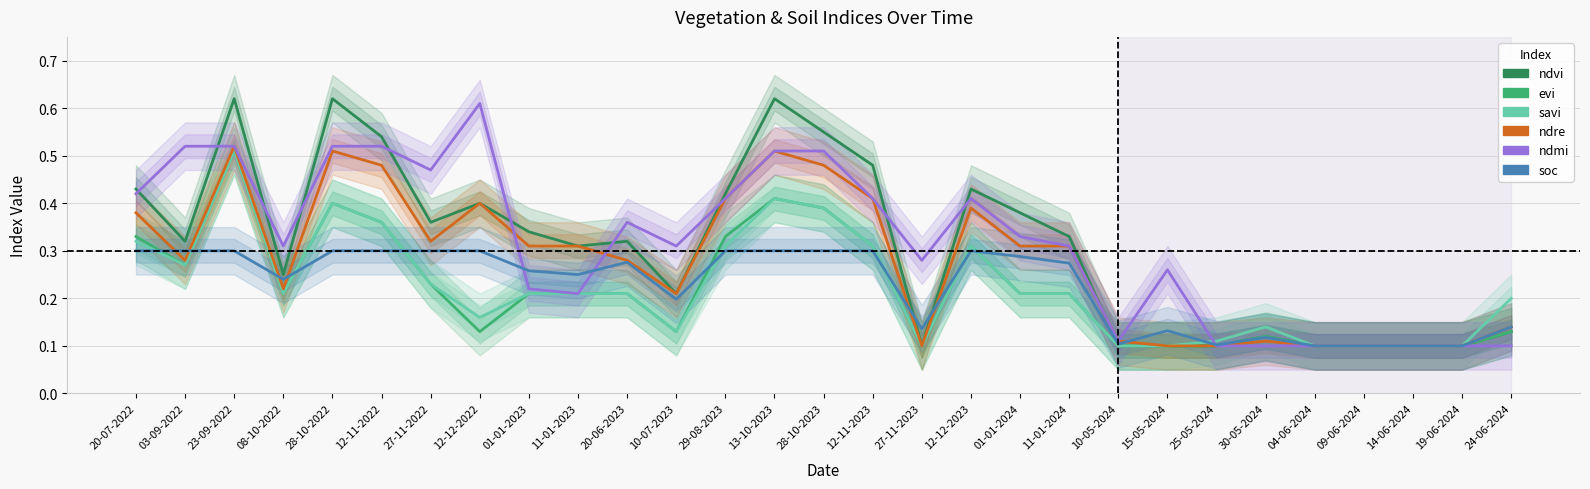

True or false: evi has more than 1 interior local peaks.

True